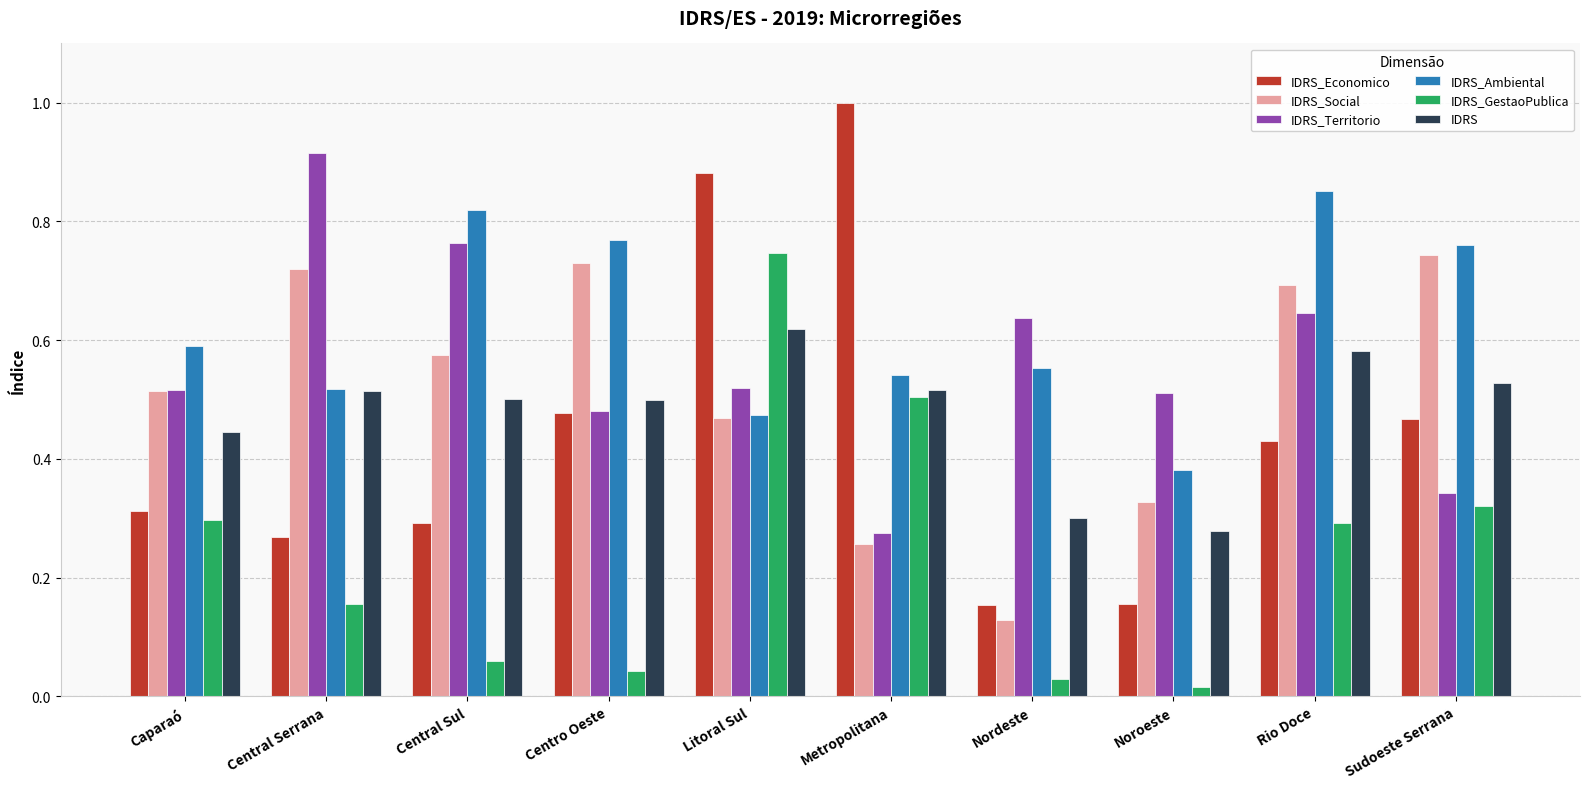

Which series has the largest range (max minus min)?

IDRS_Economico